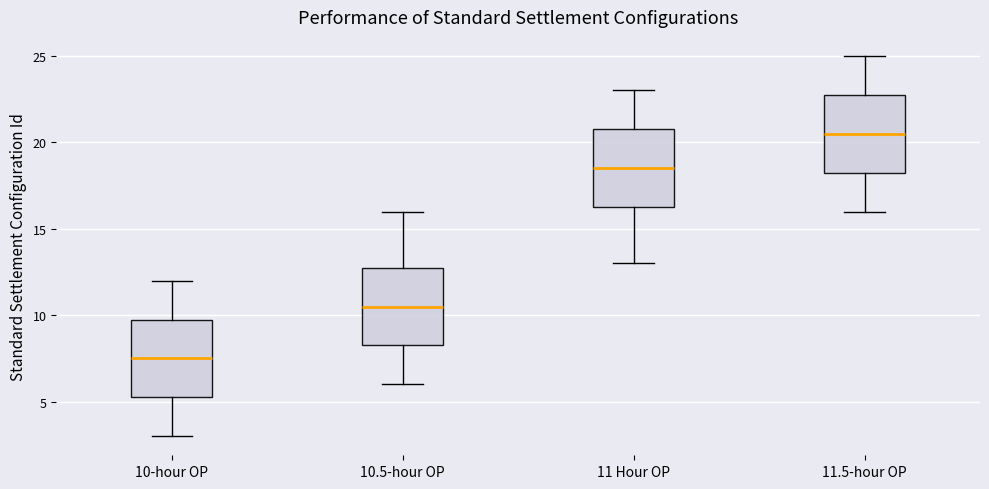

Which box has the lowest median line?

10-hour OP